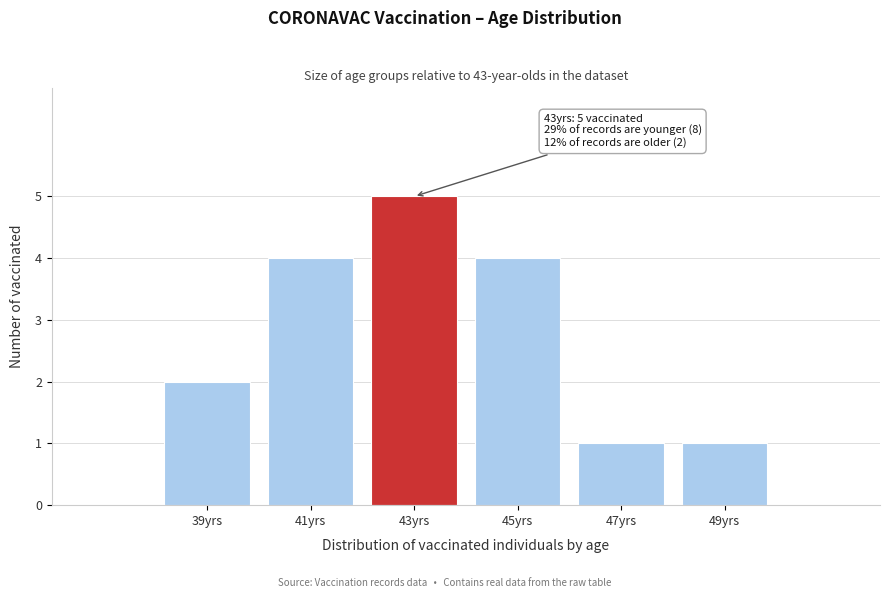

Reading left to right, list all the values displayed in this chart.

2	4	5	4	1	1